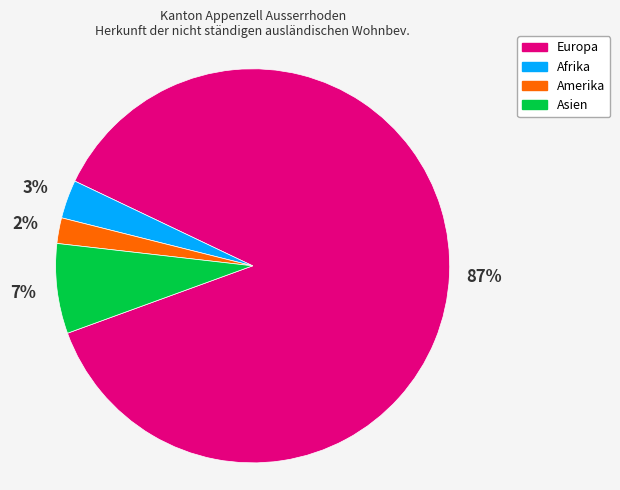

How many slices are in this pie chart?

4